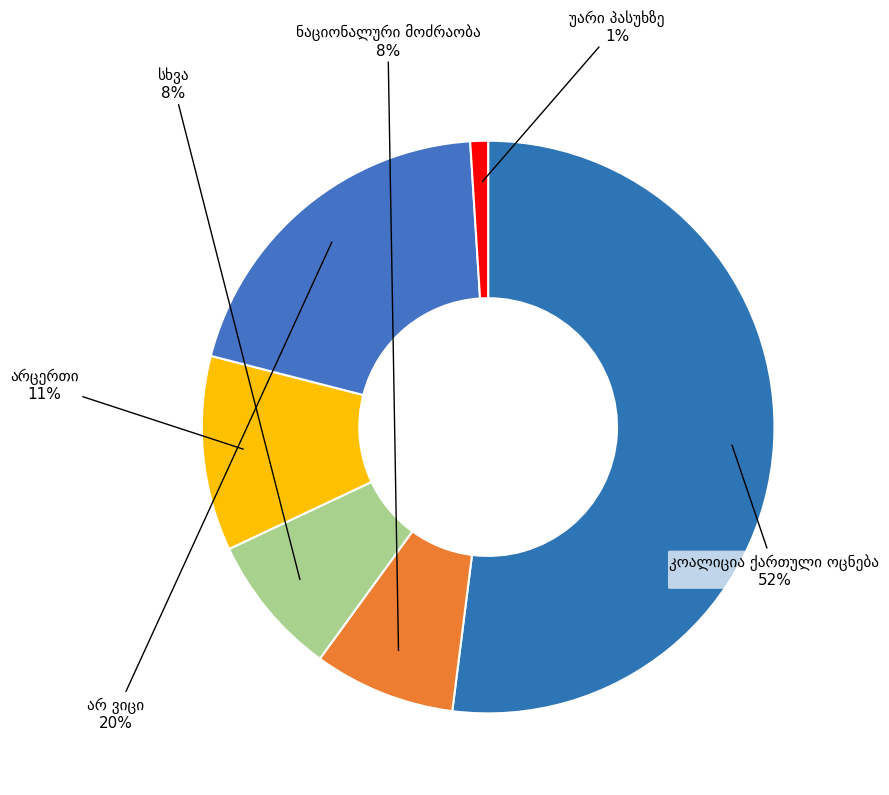

Is there any slice that represents more than half of the pie?

Yes